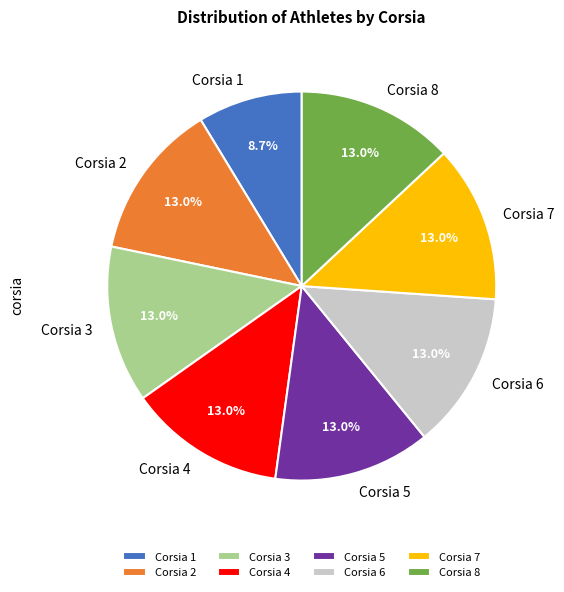

What is the ratio of the value at Corsia 8 to the value at Corsia 1?

1.5